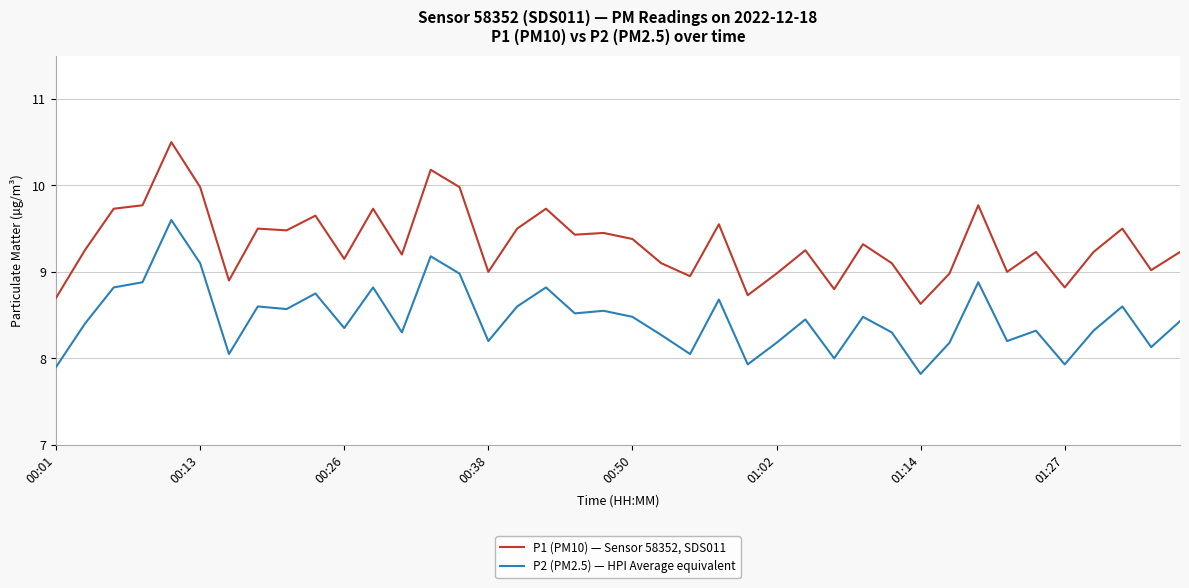

Which series has the largest total across all categories?

P1 (PM10) — Sensor 58352, SDS011